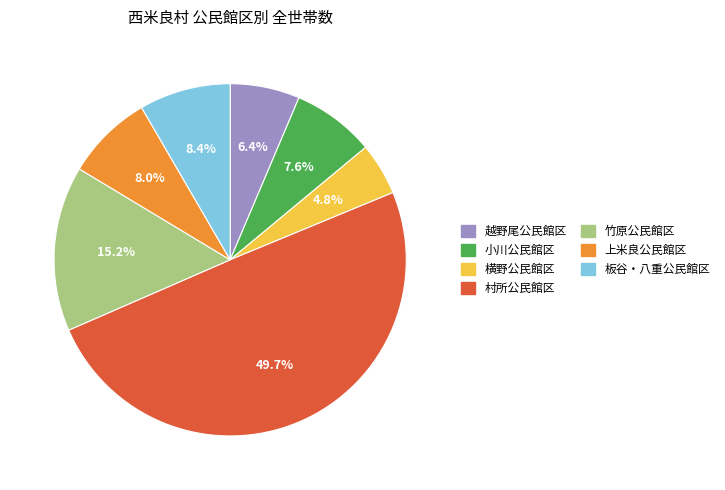

What is the smallest slice in the pie chart?

横野公民館区